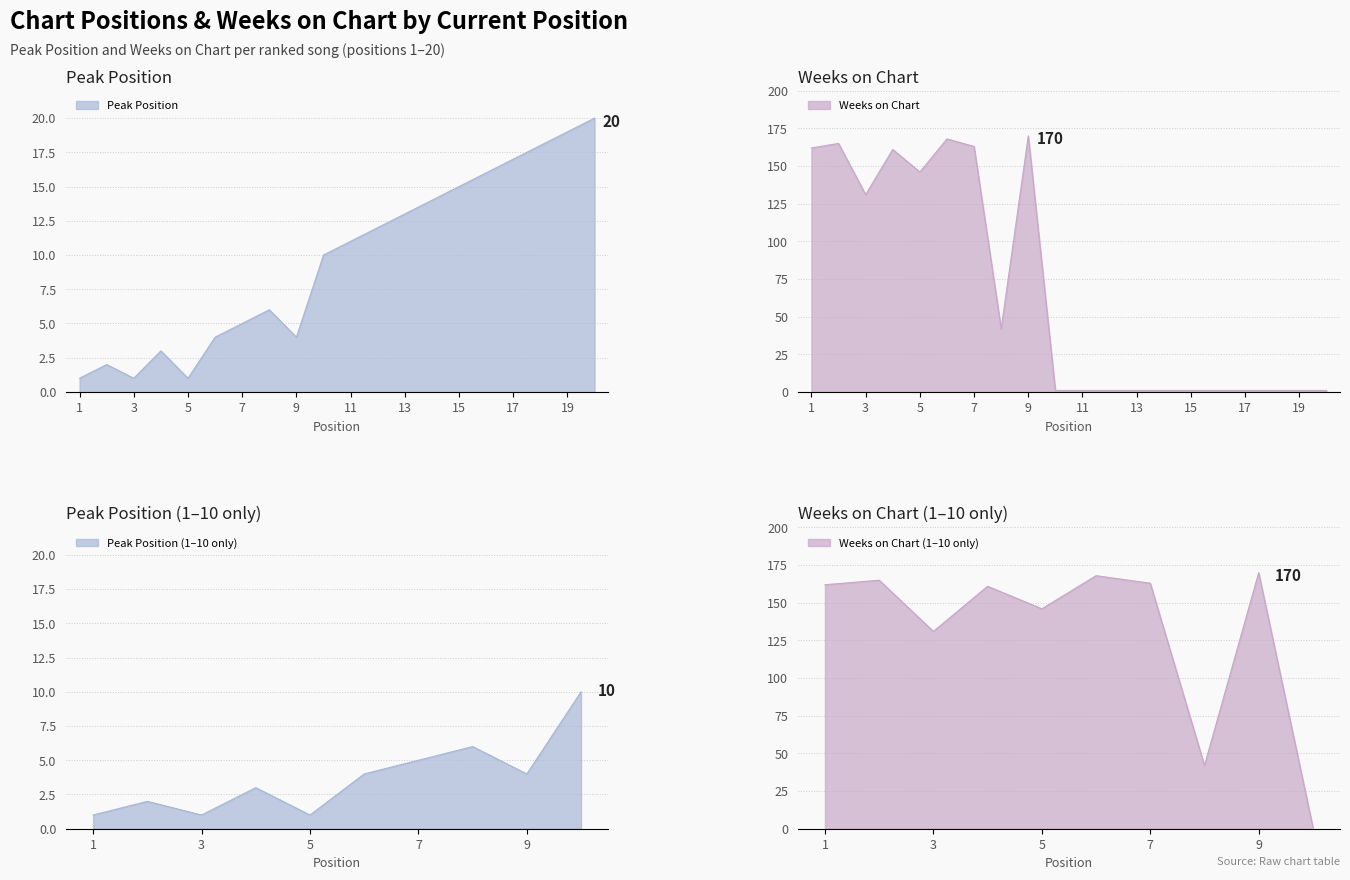

At which label does Peak Position first exceed 11?

12